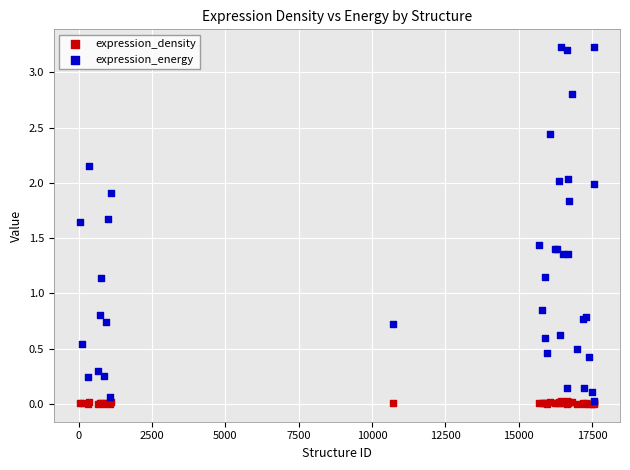

Which series has the widest spread of Y values?

expression_energy